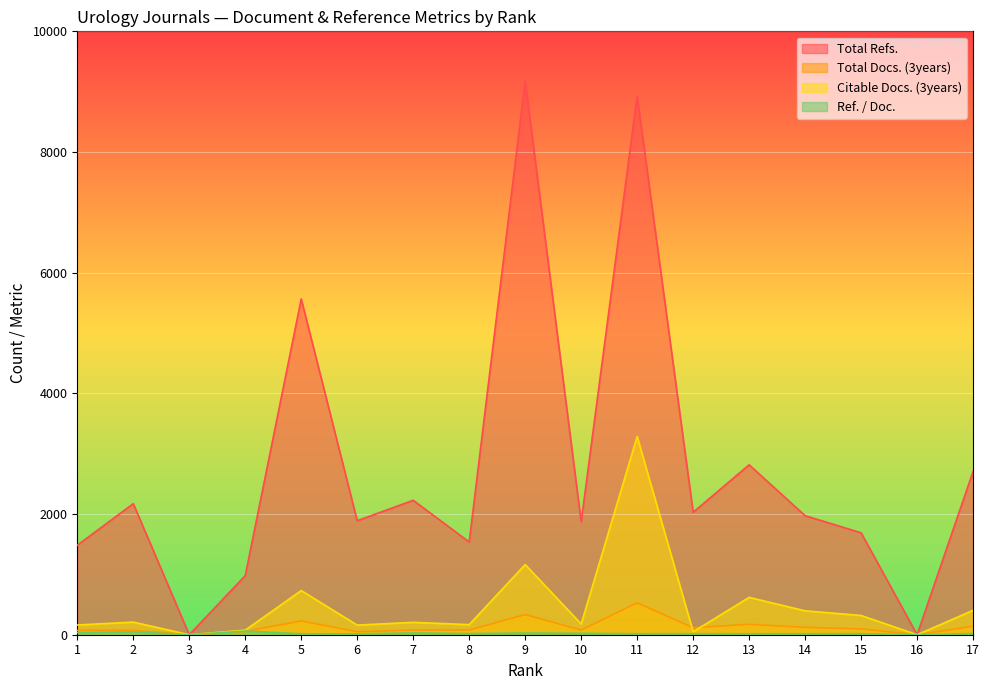

Reading left to right, transcribe all the data shown in this chart.

Total Refs.: 1=1483	2=2172	3=0	4=980	5=5565	6=1889	7=2228	8=1537	9=9177	10=1871	11=8928	12=2029	13=2816	14=1973	15=1689	16=0	17=2706
Total Docs. (3years): 1=72	2=72	3=0	4=55	5=229	6=50	7=76	8=78	9=334	10=78	11=529	12=116	13=172	14=122	15=96	16=0	17=142
Citable Docs. (3years): 1=161	2=209	3=0	4=76	5=732	6=159	7=205	8=167	9=1163	10=179	11=3286	12=49	13=619	14=396	15=319	16=0	17=404
Ref. / Doc.: 1=35	2=46	3=0	4=60	5=15	6=14	7=29	8=19	9=27	10=23	11=16	12=17	13=16	14=16	15=17	16=0	17=19